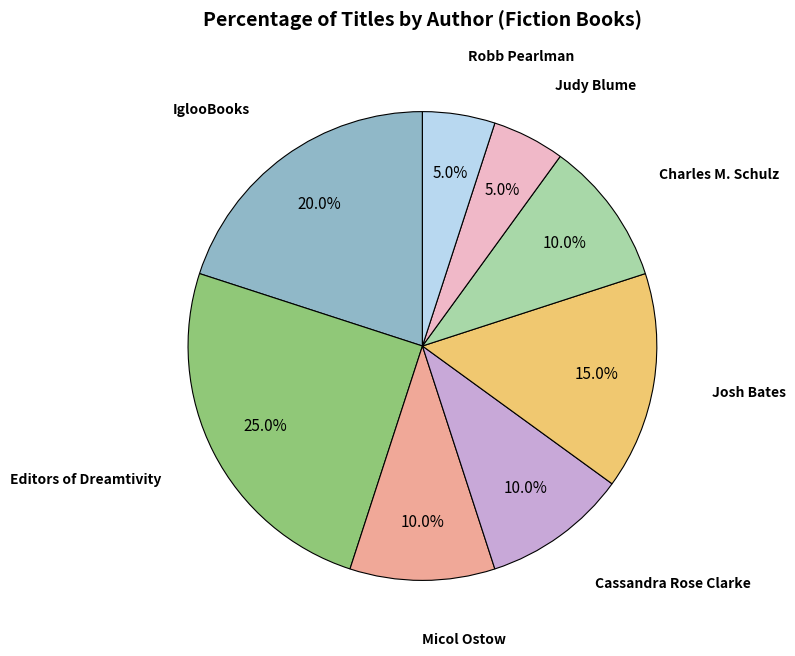

To the nearest percent, what is the difference between the largest and smallest slice percentages?

20%